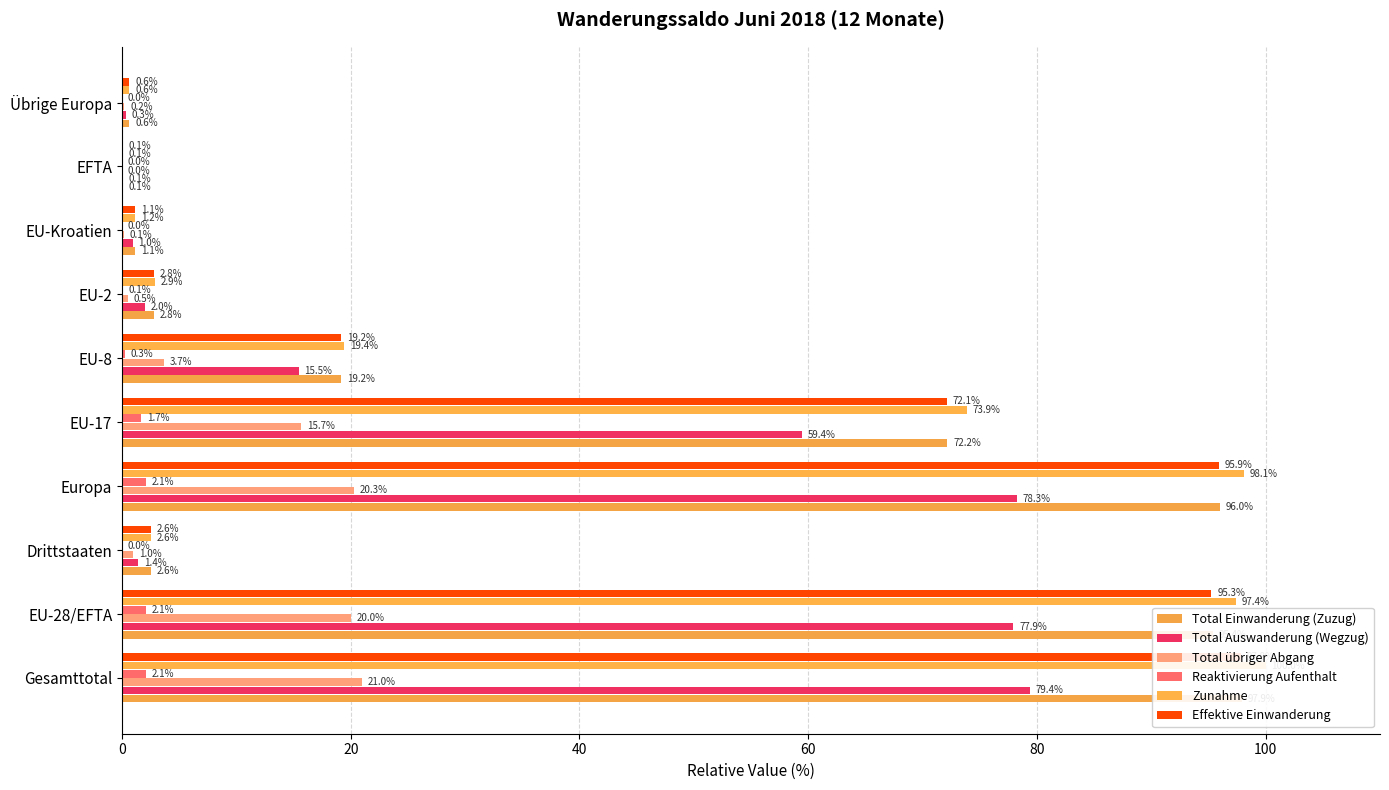

What are all the series names shown in the legend?

Total Einwanderung (Zuzug), Total Auswanderung (Wegzug), Total übriger Abgang, Reaktivierung Aufenthalt, Zunahme, Effektive Einwanderung